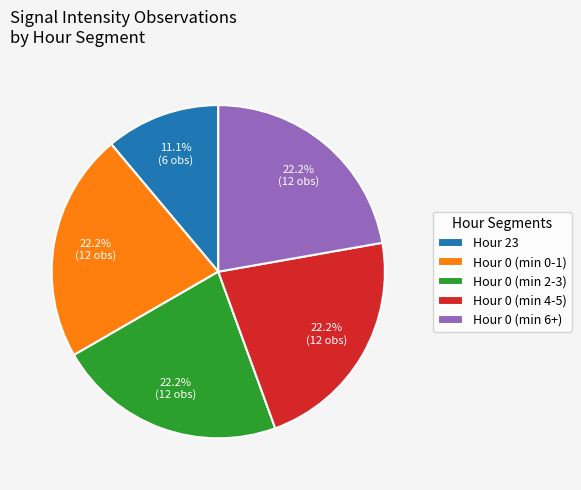

Which category has the smallest portion of the pie?

Hour 23